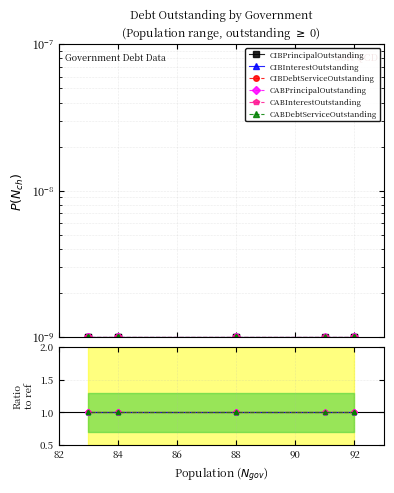

What is the approximate value of CABPrincipalOutstanding at 84?

1.0